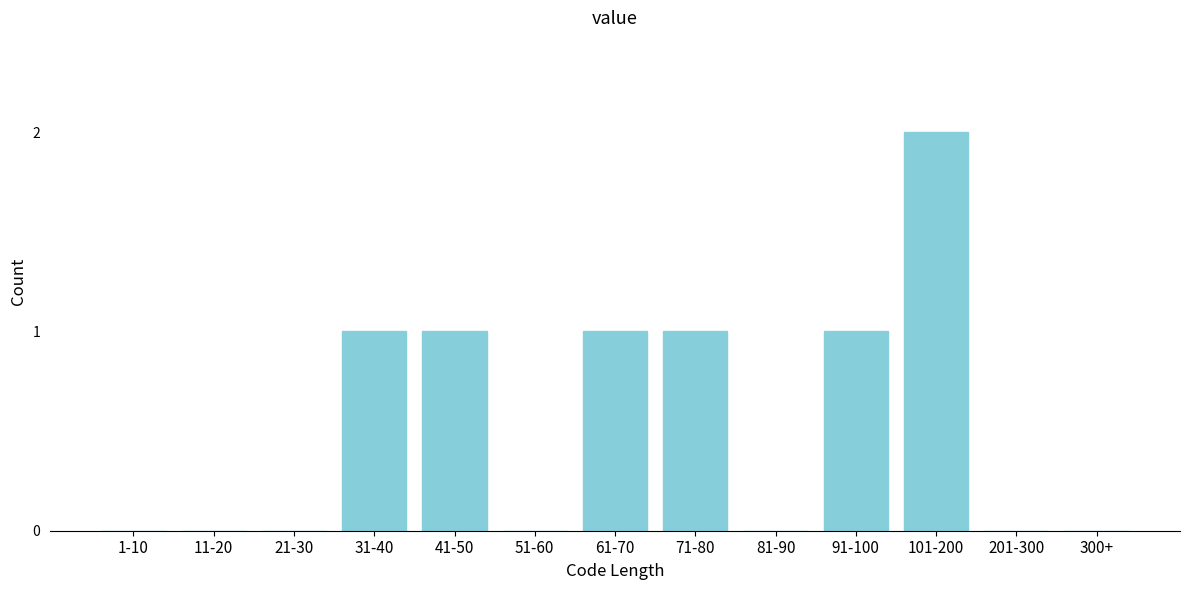

Reading left to right, transcribe all the data shown in this chart.

1-10=0	11-20=0	21-30=0	31-40=1	41-50=1	51-60=0	61-70=1	71-80=1	81-90=0	91-100=1	101-200=2	201-300=0	300+=0